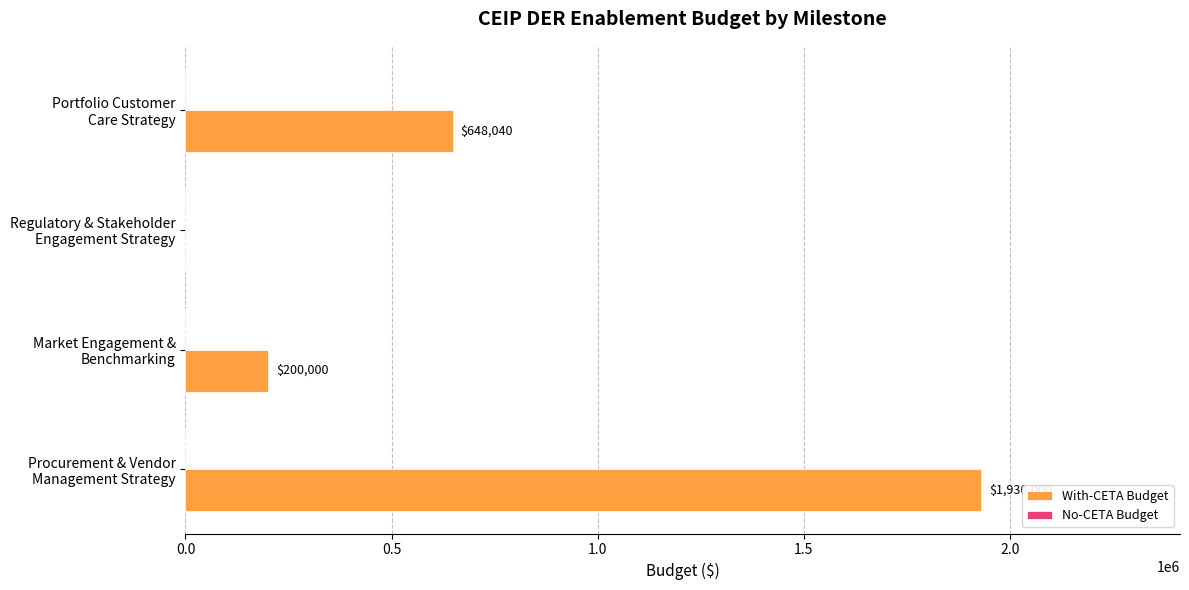

How many values are between 200000 and 1930000?

3